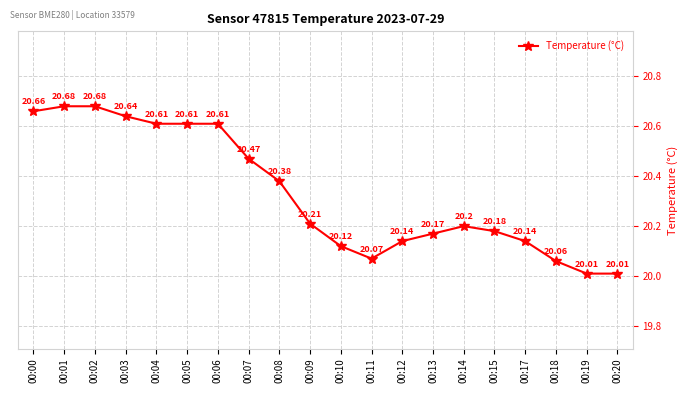

What is the change in value from 00:02 to 00:14?

-0.5